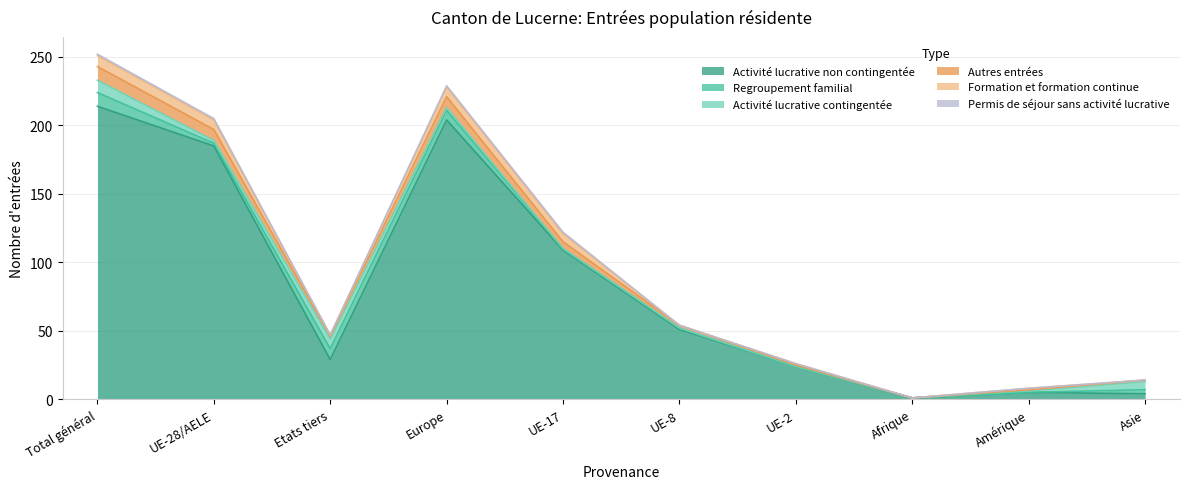

True or false: Activité lucrative non contingentée has more than 0 interior local peaks.

True